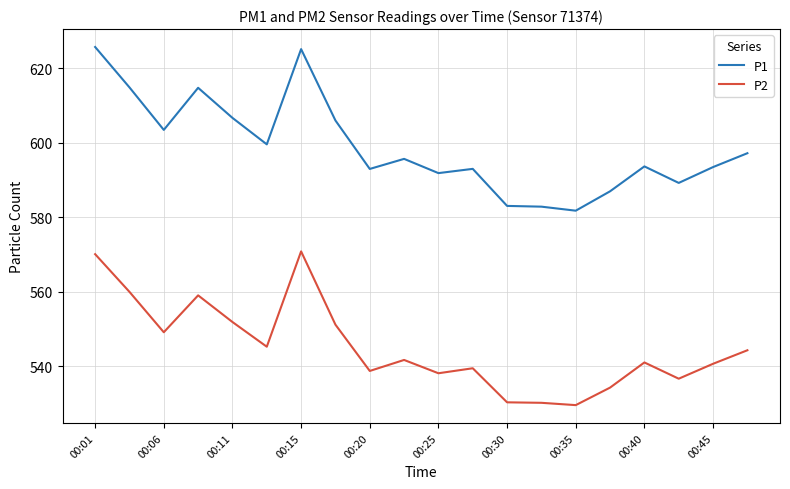

Which series has the largest range (max minus min)?

P1